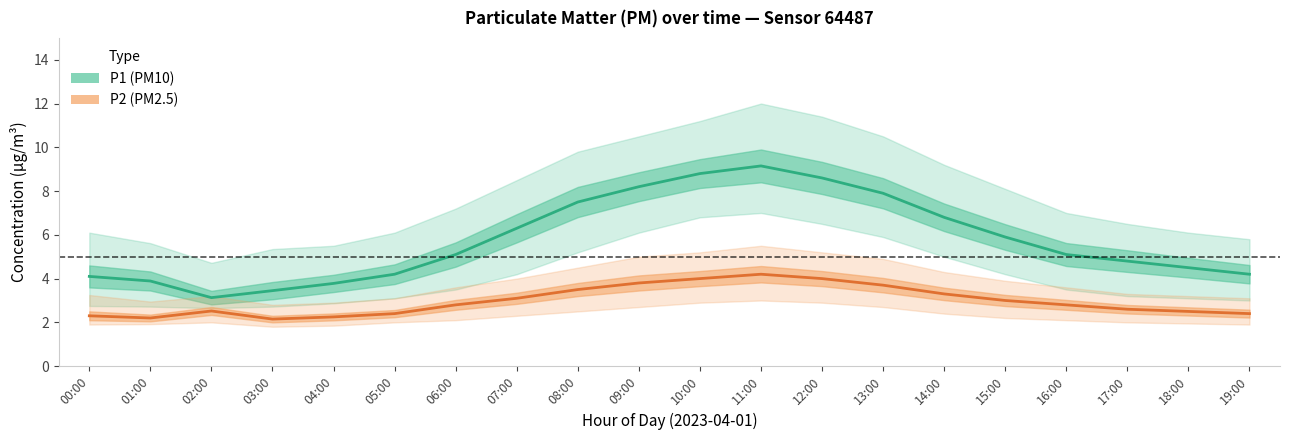

Reading left to right, transcribe all the data shown in this chart.

P1: 4.1	3.9	3.1	3.5	3.8	4.2	5.1	6.3	7.5	8.2	8.8	9.2	8.6	7.9	6.8	5.9	5.1	4.8	4.5	4.2
P1_upper: 6.1	5.6	4.7	5.3	5.5	6.1	7.2	8.5	9.8	10.5	11.2	12.0	11.4	10.5	9.2	8.1	7.0	6.5	6.1	5.8
P1_lower: 2.8	2.7	2.6	2.7	2.9	3.1	3.5	4.2	5.2	6.1	6.8	7.0	6.5	5.9	5.0	4.2	3.5	3.2	3.1	3.0
P2: 2.3	2.2	2.5	2.1	2.2	2.4	2.8	3.1	3.5	3.8	4.0	4.2	4.0	3.7	3.3	3.0	2.8	2.6	2.5	2.4
P2_upper: 3.2	3.0	3.2	2.8	2.9	3.1	3.6	4.0	4.5	5.0	5.2	5.5	5.2	4.9	4.3	3.9	3.6	3.3	3.2	3.1
P2_lower: 1.9	1.9	2.0	1.8	1.9	2.0	2.1	2.3	2.5	2.7	2.9	3.0	2.9	2.7	2.4	2.2	2.1	2.0	1.9	1.9